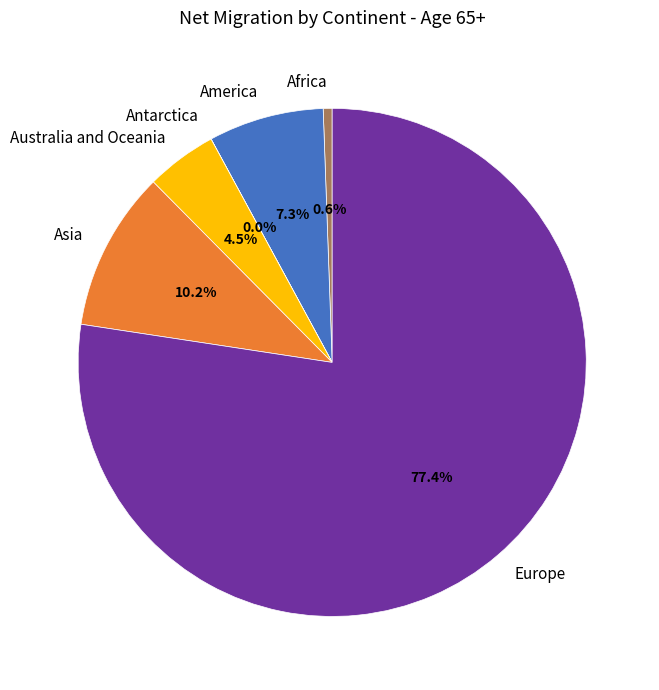

To the nearest percent, what is the combined percentage of Asia and Australia and Oceania?

15%